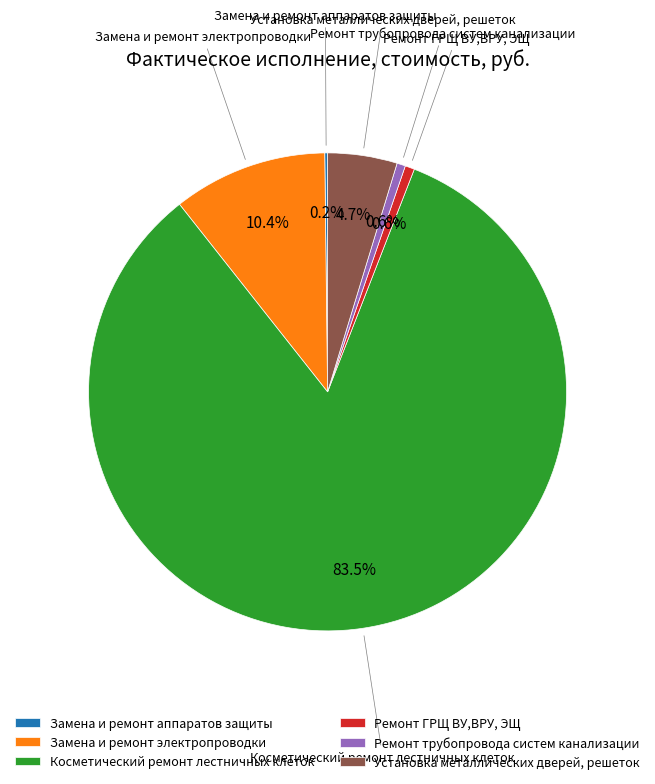

To the nearest percent, what is the difference between the largest and smallest slice percentages?

83%